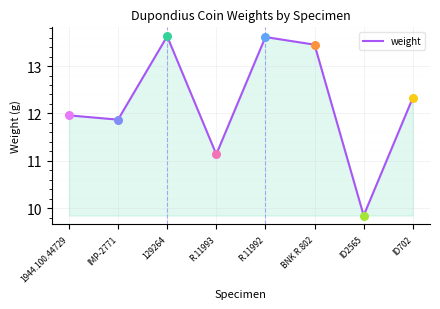

Which has a higher value, BNK R.802 or ID2565?

BNK R.802